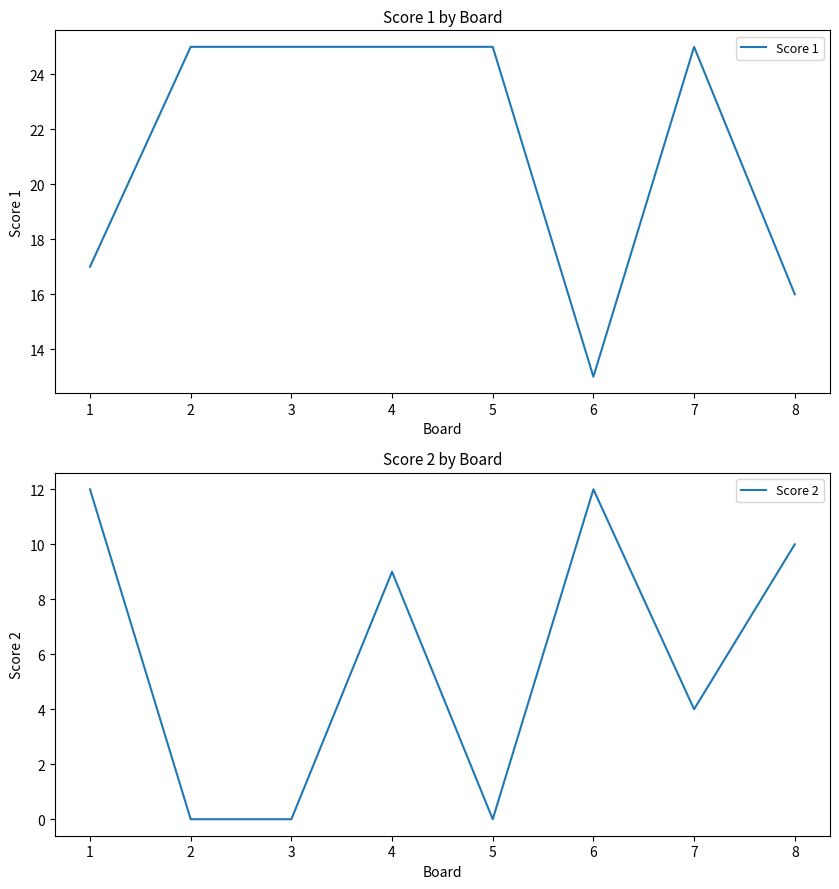

Which series has the largest total across all categories?

Score 1